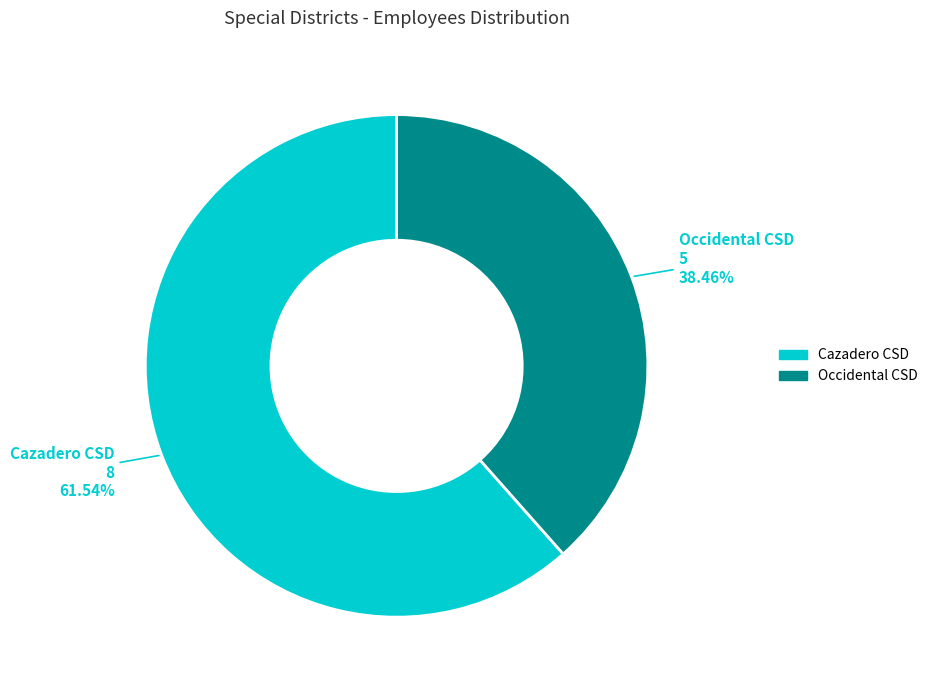

Is the sum of Occidental CSD and Cazadero CSD greater than half?

Yes